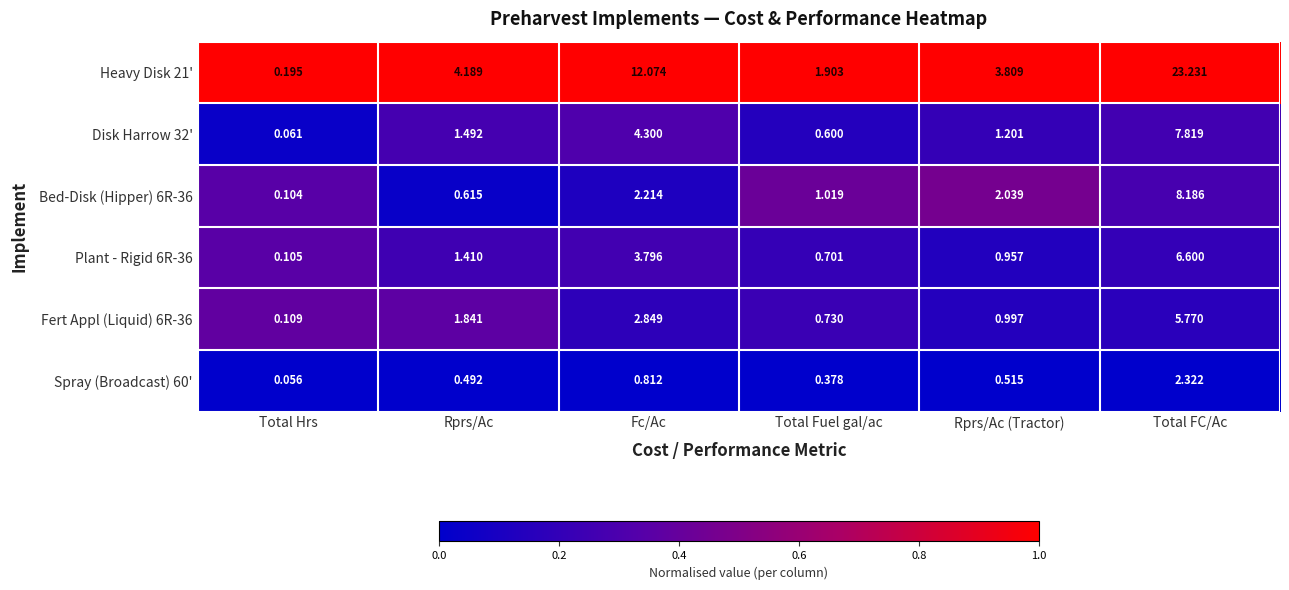

At which category is the sum across all series the highest?

Total FC/Ac